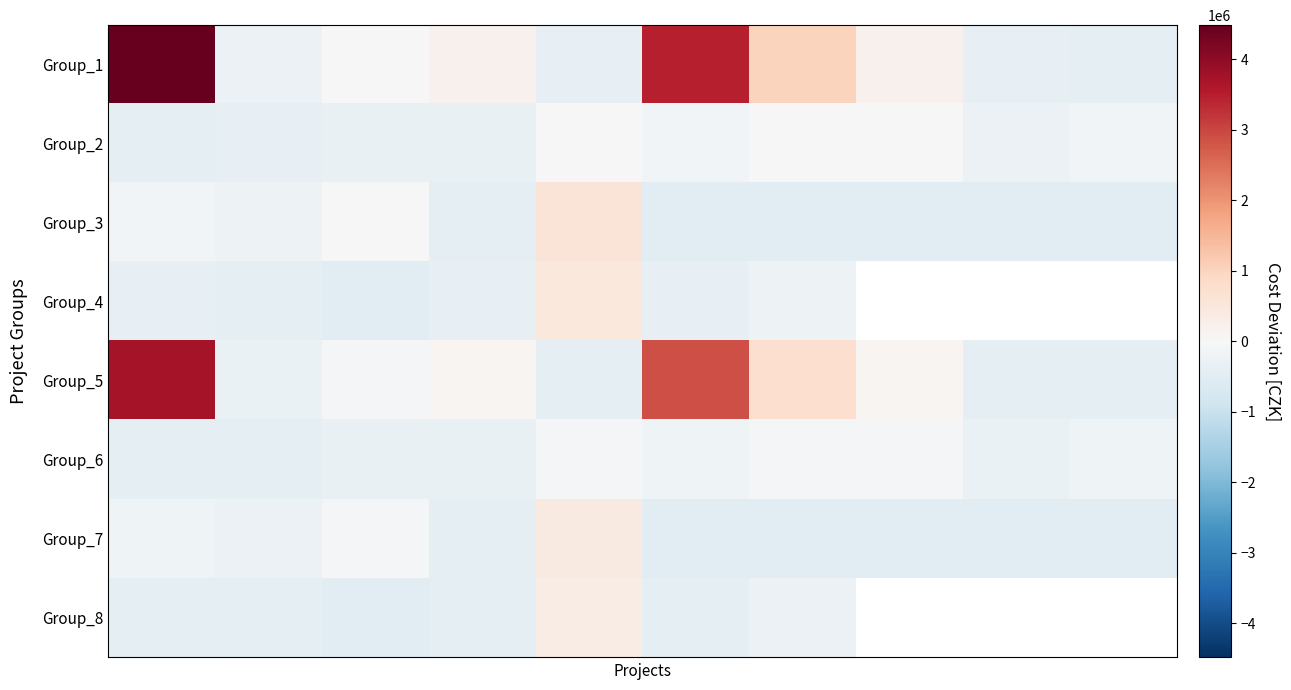

Rank the series by their maximum value, from highest to lowest.

Group_1, Group_5, Group_3, Group_4, Group_7, Group_8, Group_2, Group_6